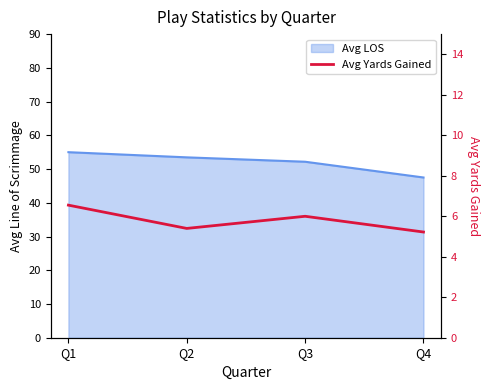

List the labels in order of value, smallest first.

Q4, Q2, Q3, Q1